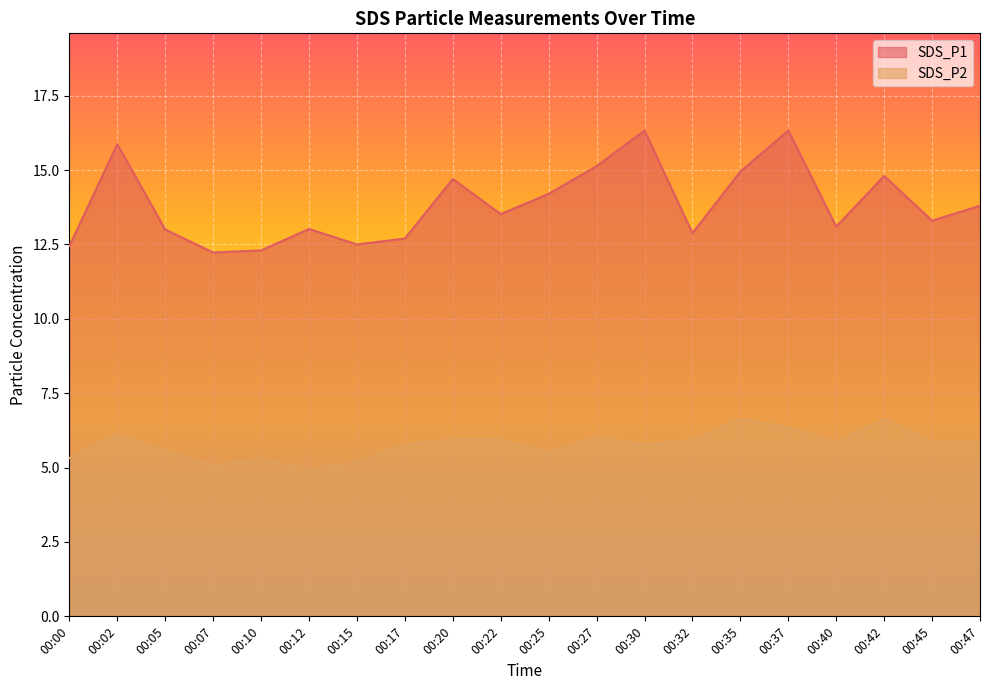

True or false: SDS_P1 and SDS_P2 cross at least once.

False